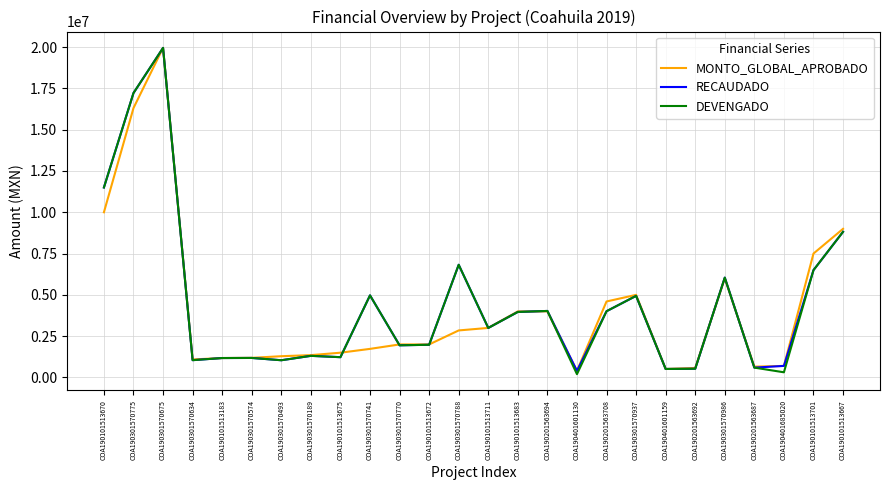

Does the chart have visible grid lines?

Yes